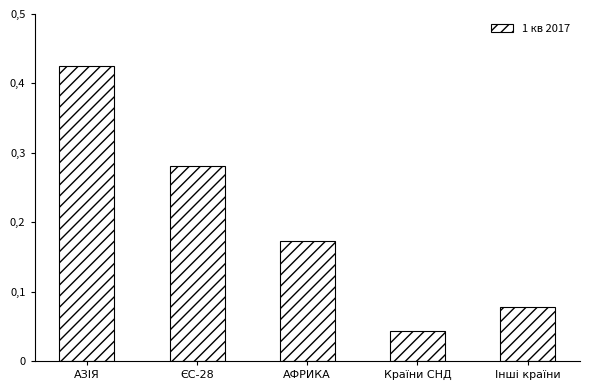

What is the change in value from АЗІЯ to Країни СНД?

-0.4